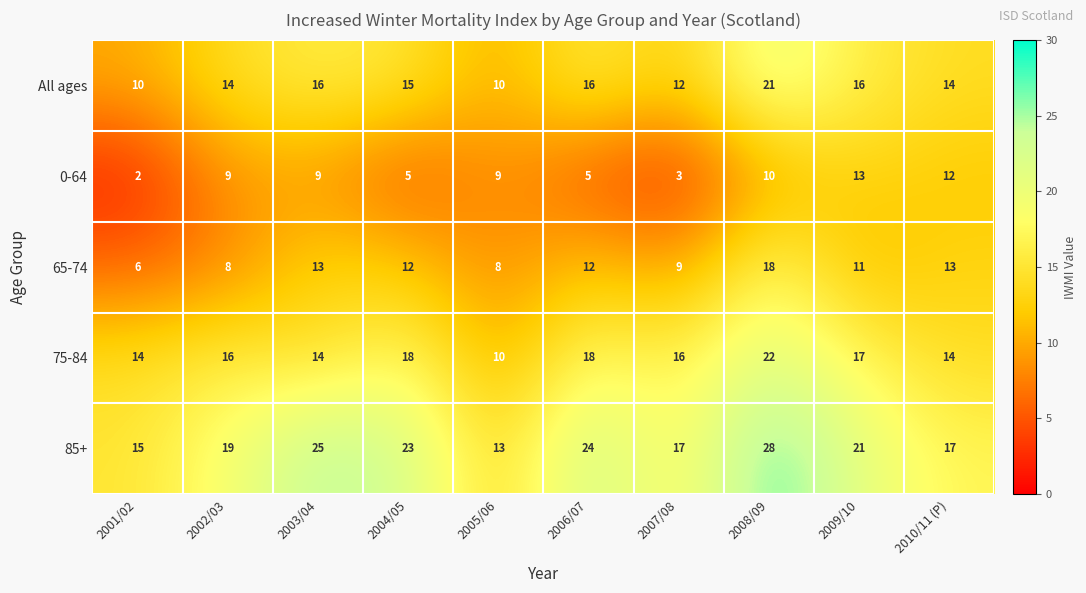

What is the total value across all series at 2004/05?

73